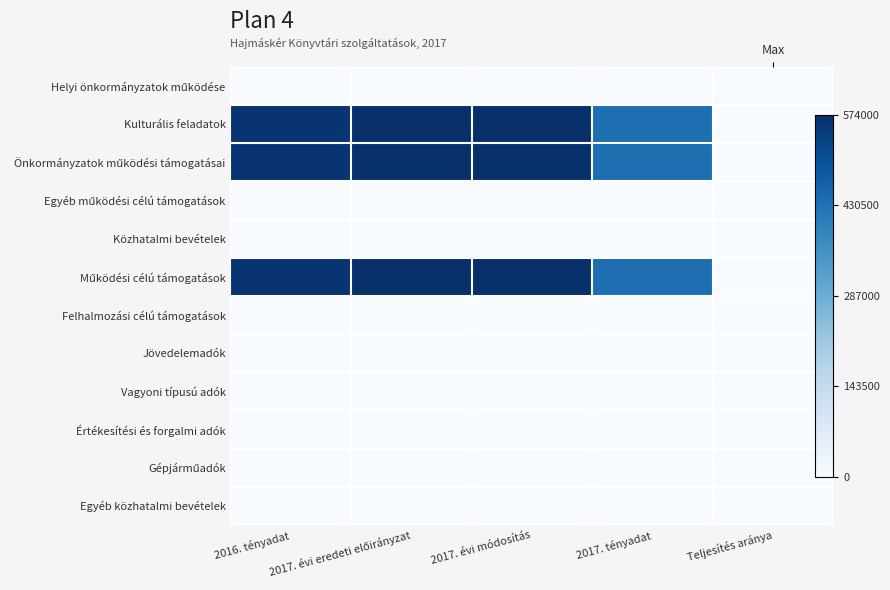

True or false: Értékesítési és forgalmi adók has a value of 0 at 2017. évi eredeti előirányzat.

True